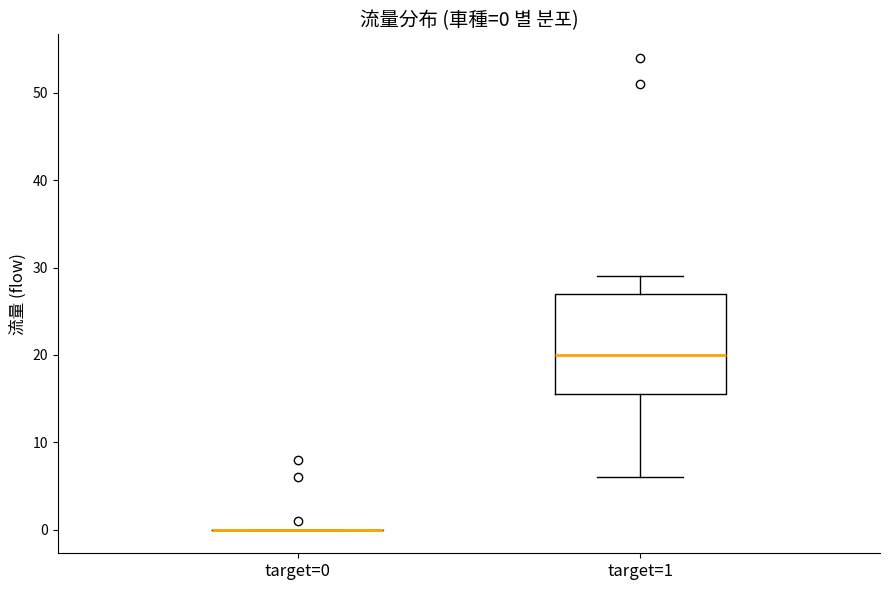

Comparing the boxes themselves (not the whiskers), which one is the tallest?

target=1